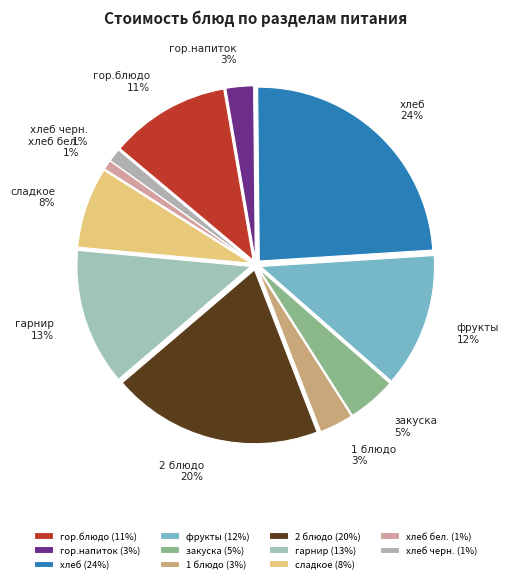

The 1 блюдо slice represents 3% of the pie. True or false?

True